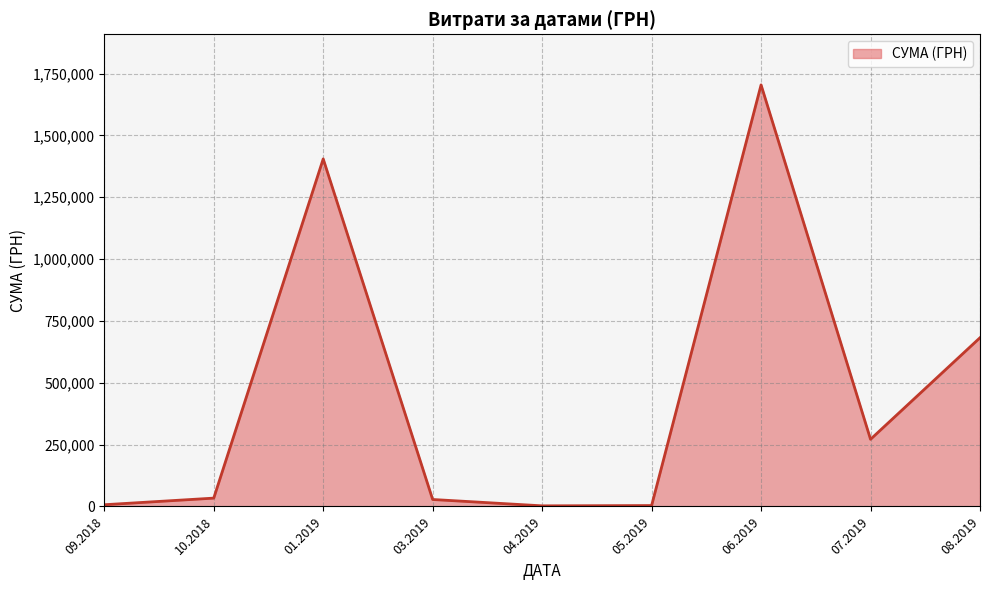

What is the smallest value displayed?

2450.0